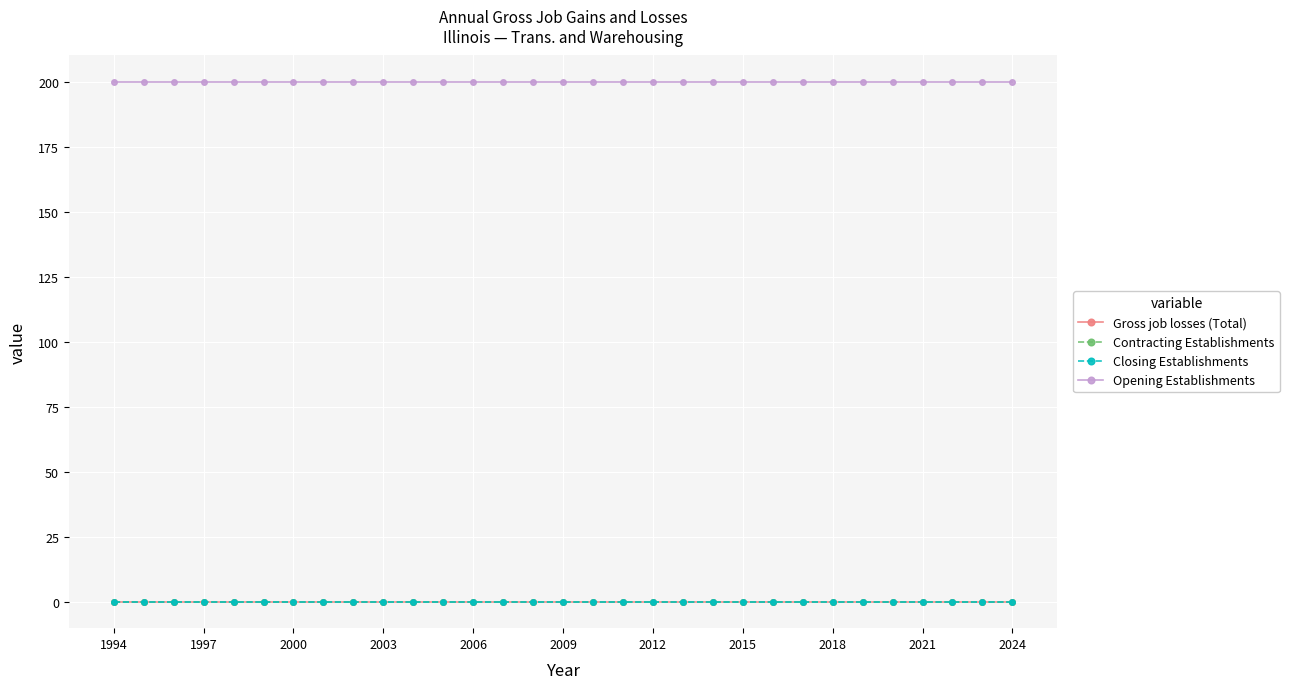

Is this an area chart (filled region under the line)?

No